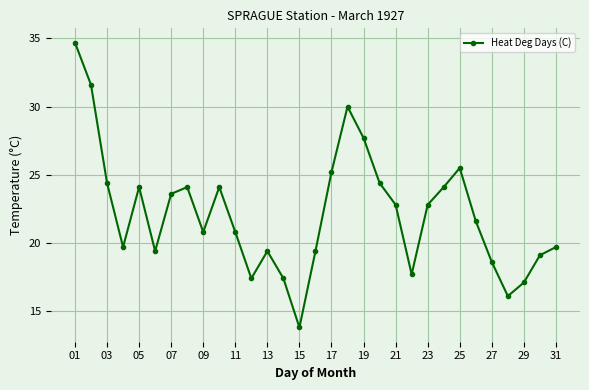

What is the average value?

22.2